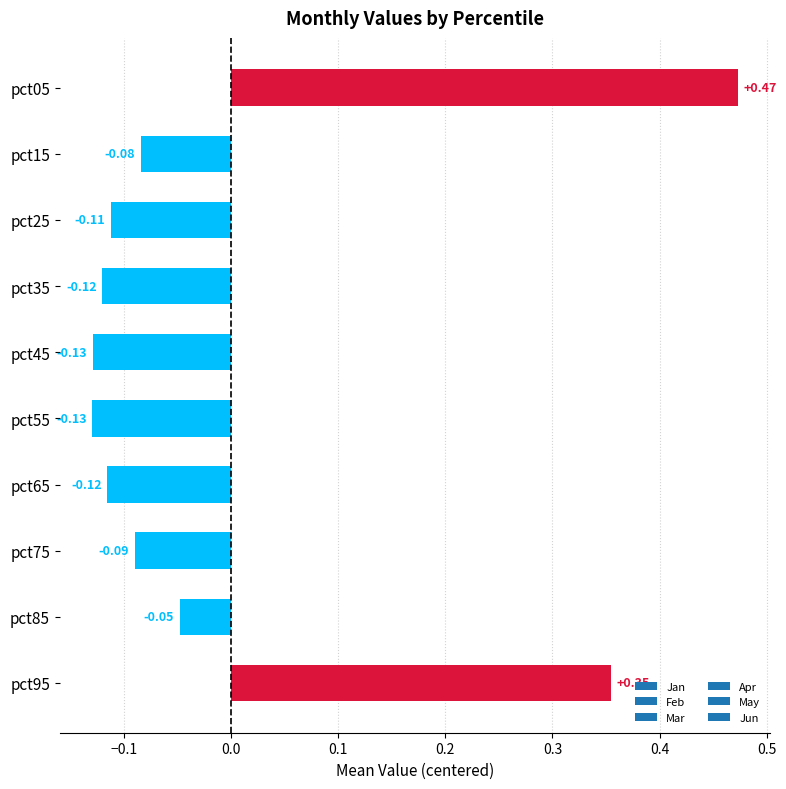

Which has a higher value, pct65 or pct05?

pct05